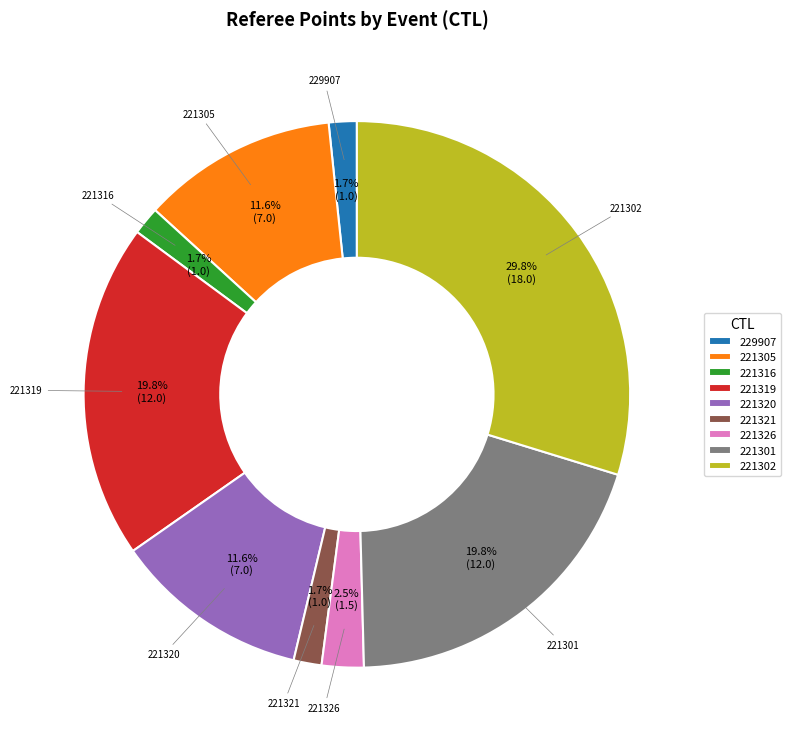

To the nearest percent, what percentage of the pie is 221316?

2%